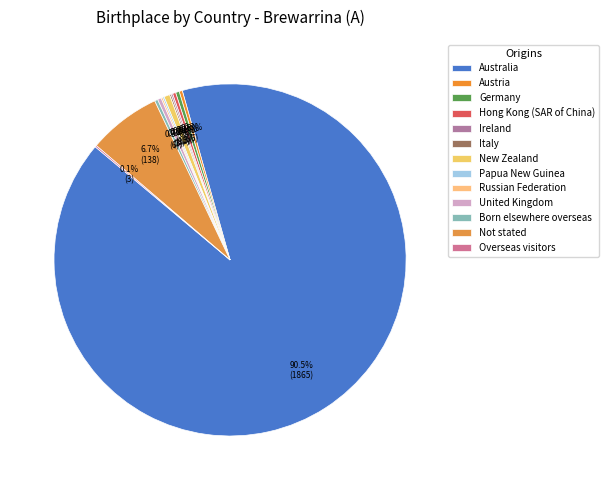

Is it true that Not stated is 7% of the pie?

True